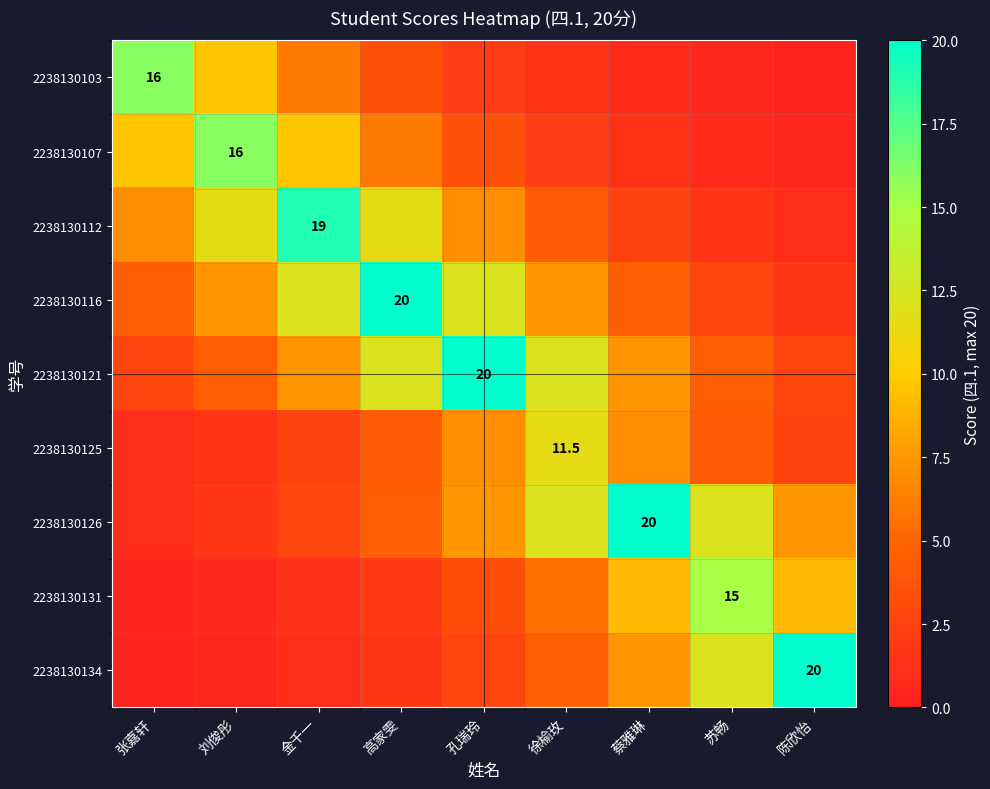

What is the minimum value for 2238130112?

0.9